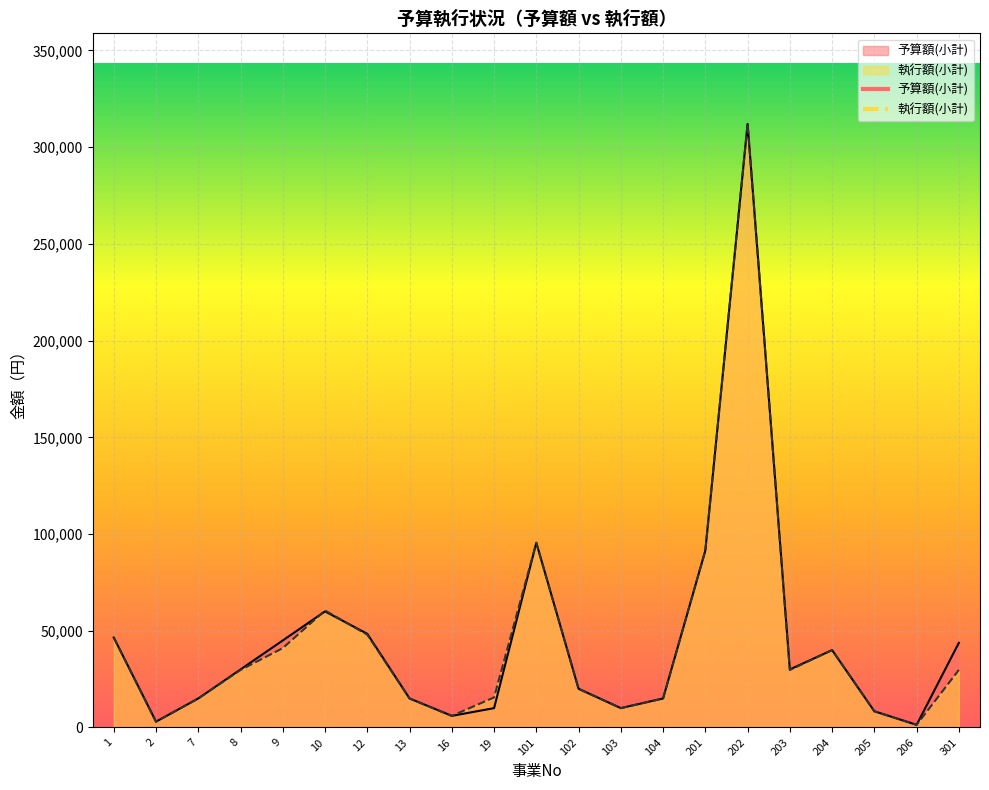

Reading right to left, list all the values displayed in this chart.

予算額(小計): 43780	1361	8369	40000	30000	312022	91476	15000	10000	20000	95472	10000	6000	15000	48400	60000	45000	30000	15000	3000	46480
執行額(小計): 29755	1361	8369	40000	29700	312022	91476	15000	10000	20000	95472	15552	6000	15000	47960	60480	41040	29700	15000	3000	46480